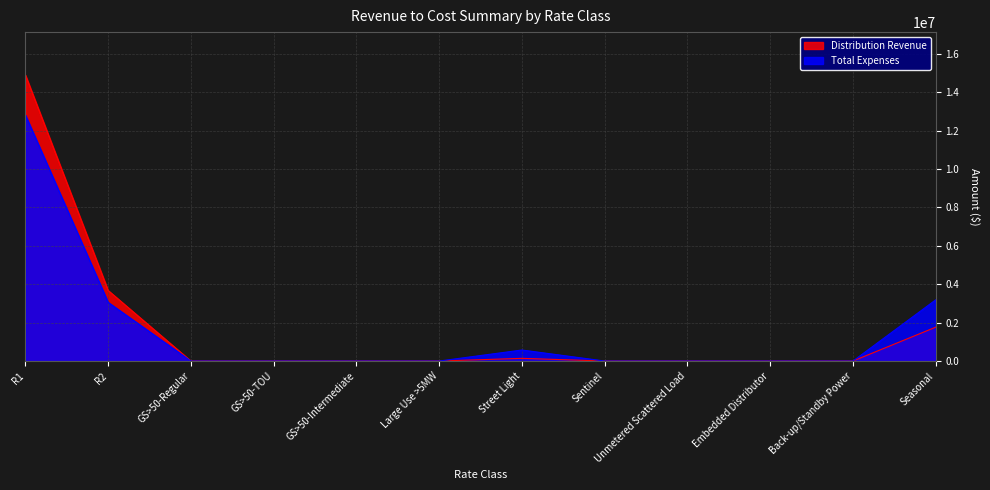

Does the chart display data point markers on the line(s)?

No